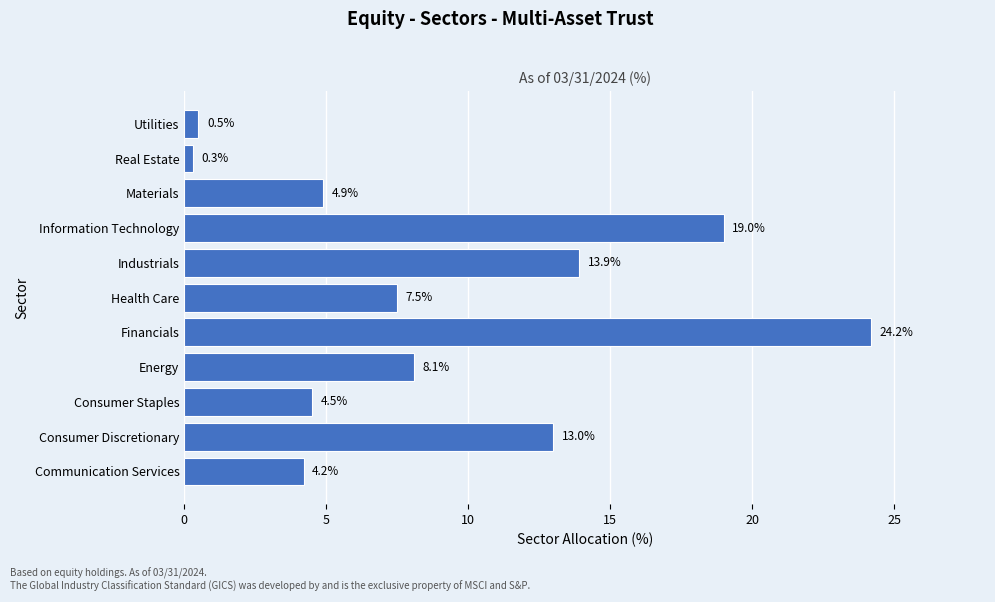

Reading top to bottom, list all the values displayed in this chart.

Utilities=0.5	Real Estate=0.3	Materials=4.9	Information Technology=19.0	Industrials=13.9	Health Care=7.5	Financials=24.2	Energy=8.1	Consumer Staples=4.5	Consumer Discretionary=13.0	Communication Services=4.2